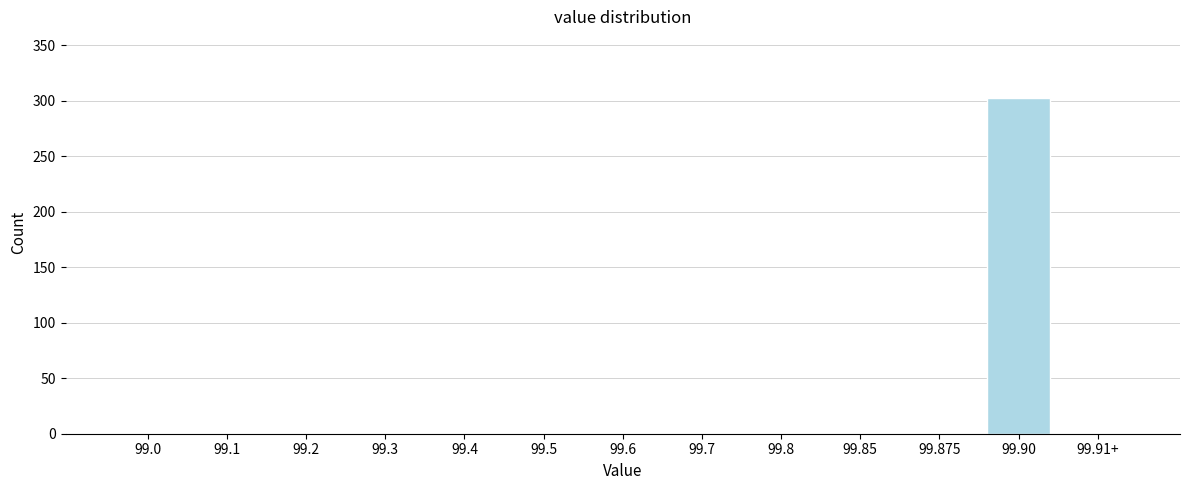

Reading right to left, transcribe all the data shown in this chart.

99.91+=0	99.90=302	99.875=0	99.85=0	99.8=0	99.7=0	99.6=0	99.5=0	99.4=0	99.3=0	99.2=0	99.1=0	99.0=0